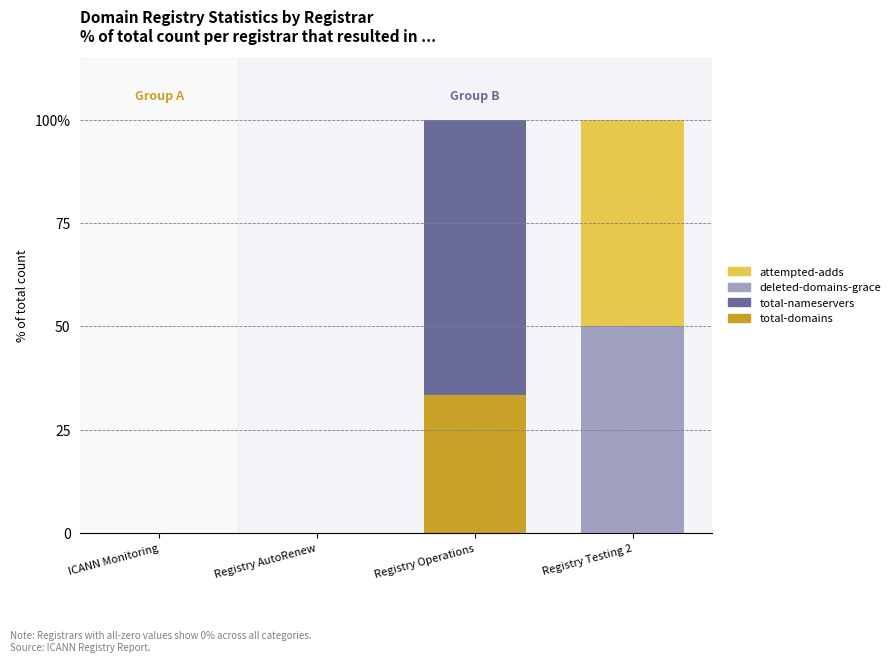

Where is attempted-adds nearest to the value 24?

ICANN Monitoring